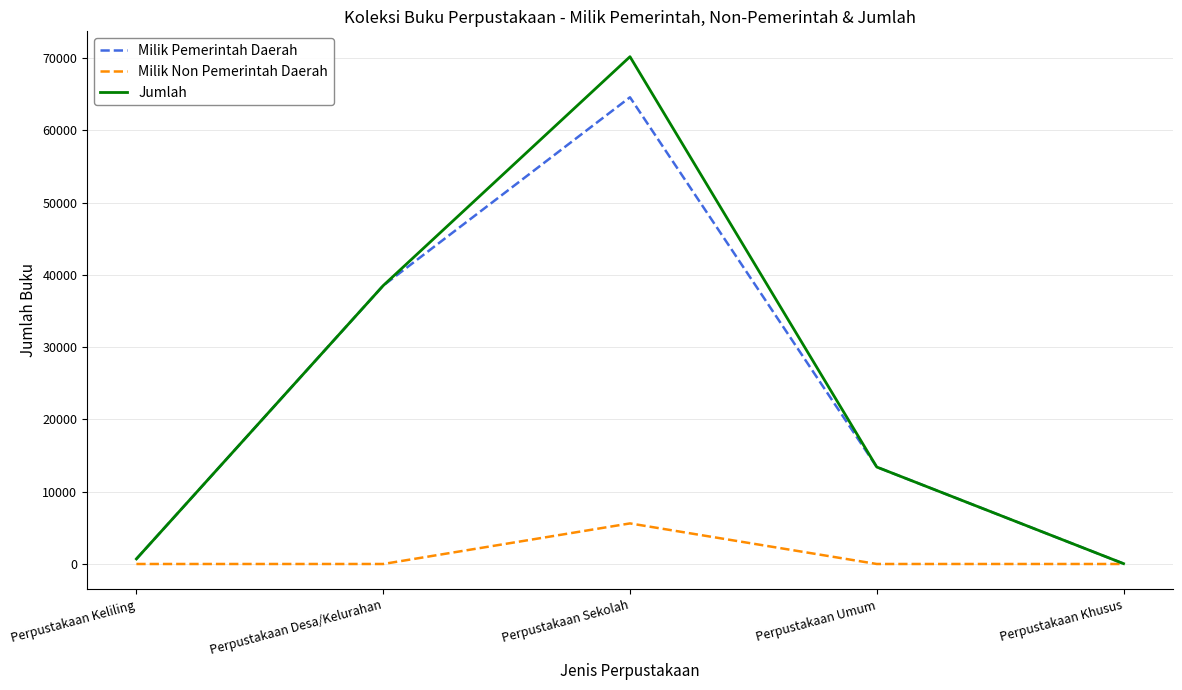

At how many categories does at least one series exceed 44545?

1